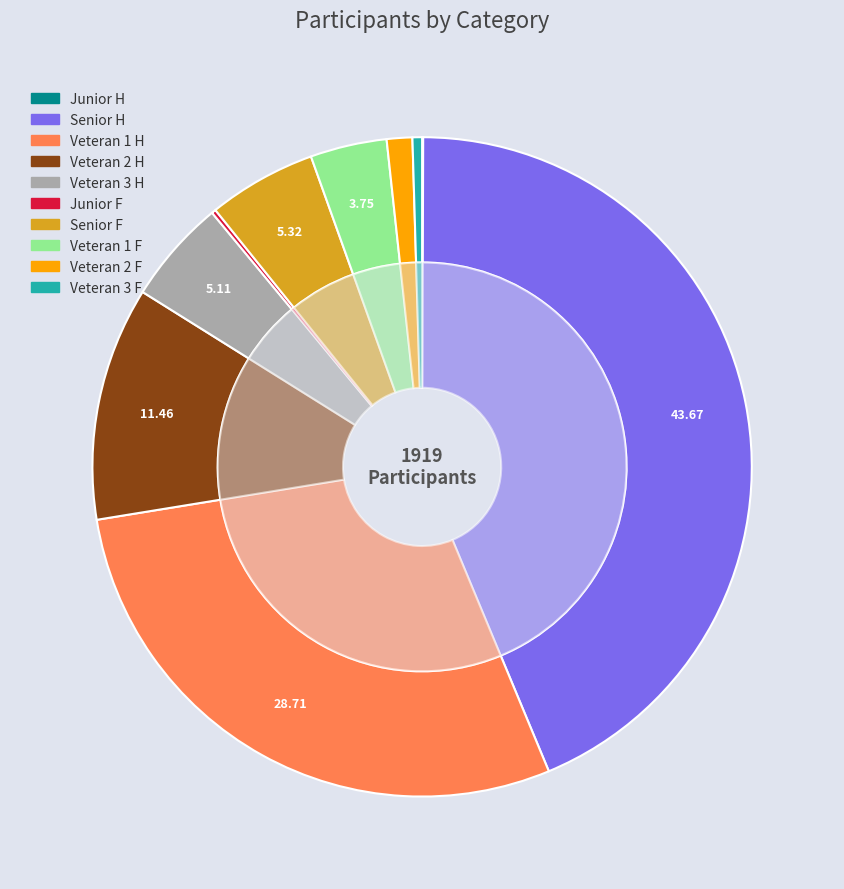

Rank the categories by value from highest to lowest.

Senior H, Veteran 1 H, Veteran 2 H, Senior F, Veteran 3 H, Veteran 1 F, Veteran 2 F, Veteran 3 F, Junior F, Junior H